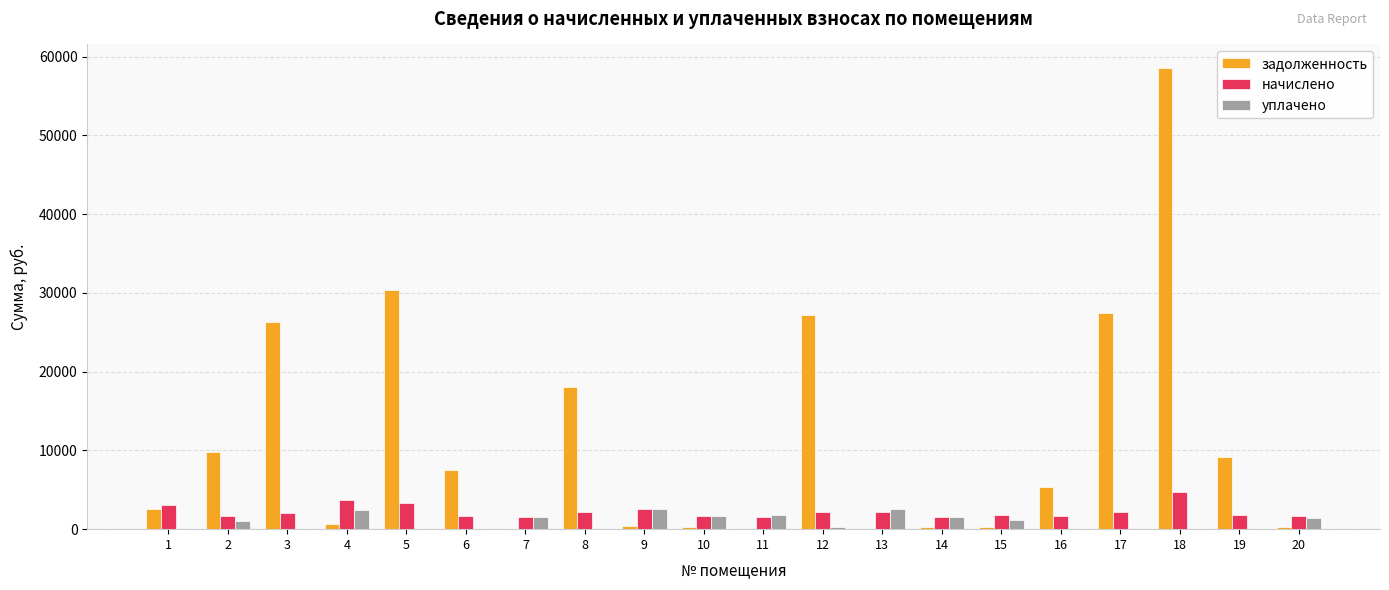

At which category is the sum across all series the highest?

18